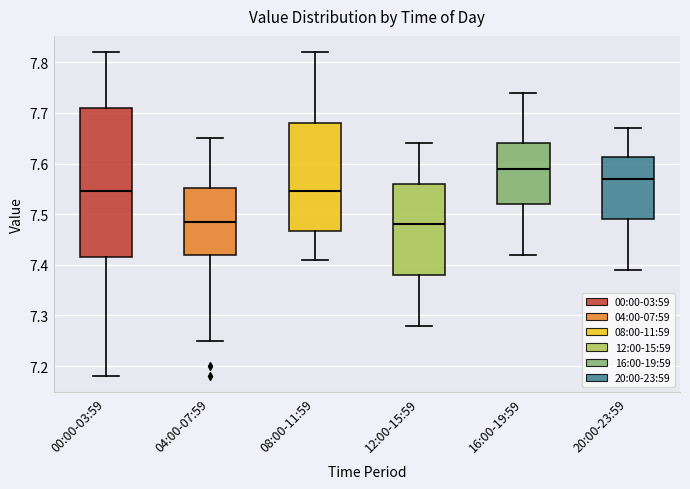

Reading left to right, transcribe this box plot: for each box, give where its median line is, the range the box spans, and where its two whiskers end, as read against the y-axis. The values are not printed on the chart, so give them approximately, as read against the axis.

00:00-03:59: median 7.55, box 7.42 to 7.71, whiskers 7.18 to 7.82
04:00-07:59: median 7.49, box 7.42 to 7.55, whiskers 7.25 to 7.65
08:00-11:59: median 7.55, box 7.47 to 7.68, whiskers 7.41 to 7.82
12:00-15:59: median 7.48, box 7.38 to 7.56, whiskers 7.28 to 7.64
16:00-19:59: median 7.59, box 7.52 to 7.64, whiskers 7.42 to 7.74
20:00-23:59: median 7.57, box 7.49 to 7.61, whiskers 7.39 to 7.67